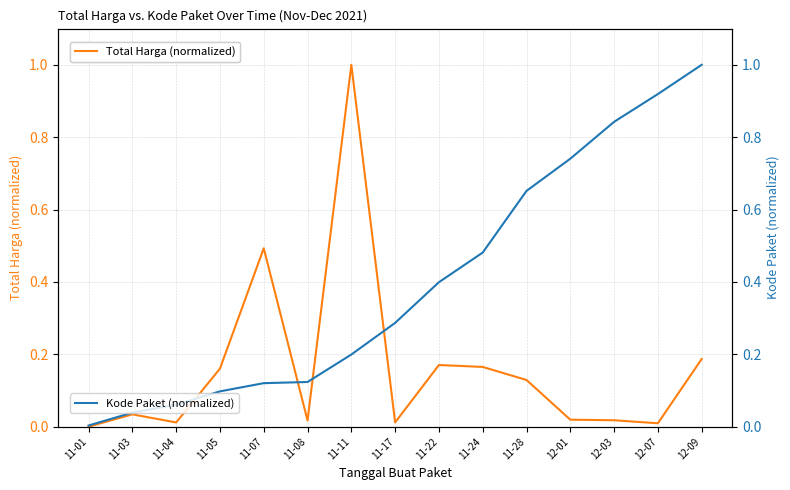

What is the value of the Total Harga (normalized) point at the 4th from the left?

0.2